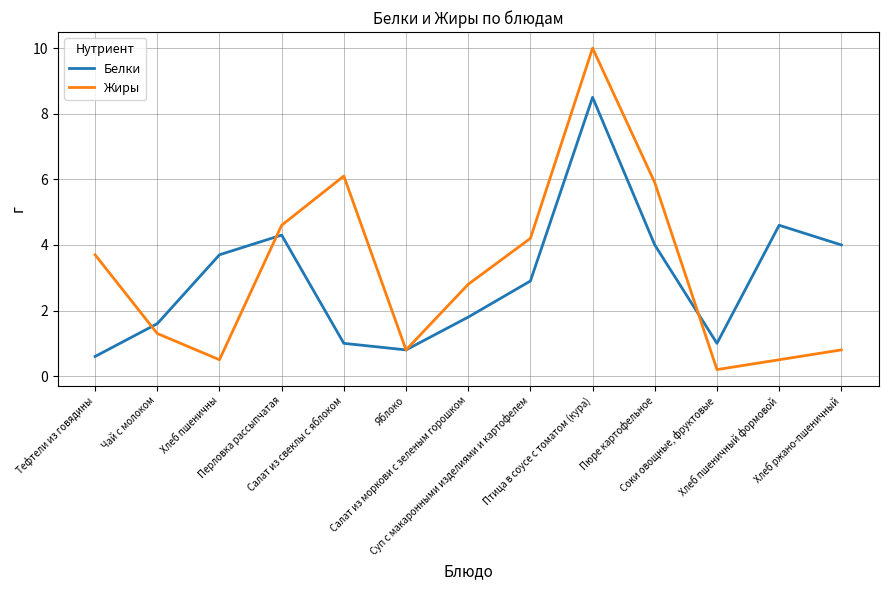

What is the total value across all series at Хлеб пшеничны?

4.2